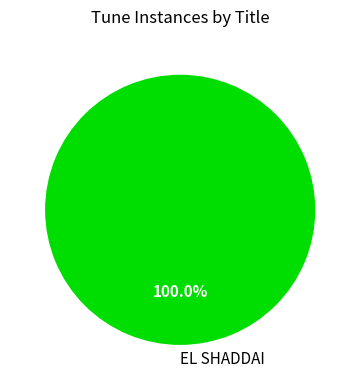

Is there any slice that represents more than half of the pie?

Yes